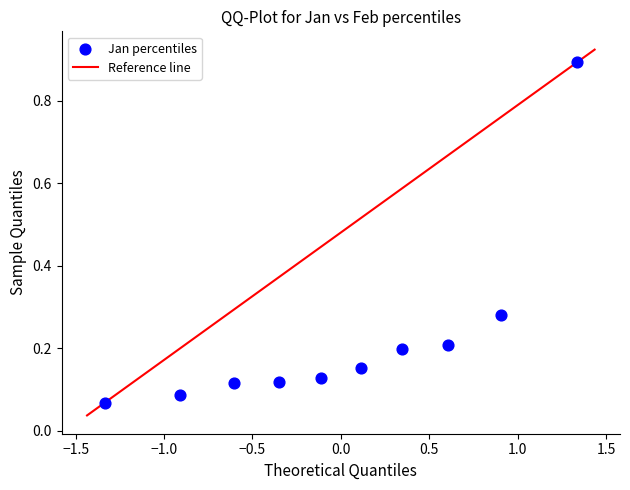

What is the range of X values (max minus min)?

2.7